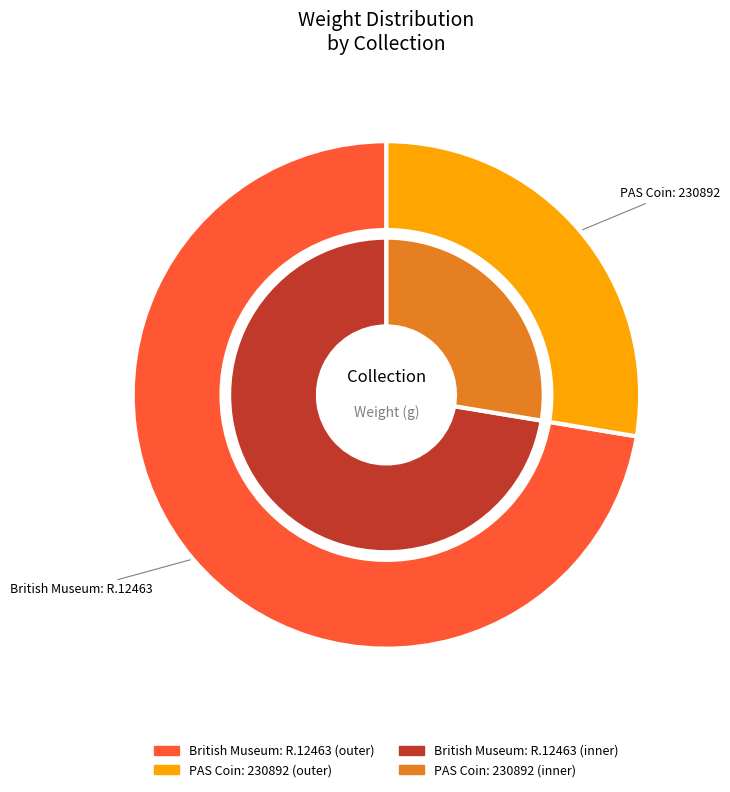

Is there a majority slice in this chart?

Yes